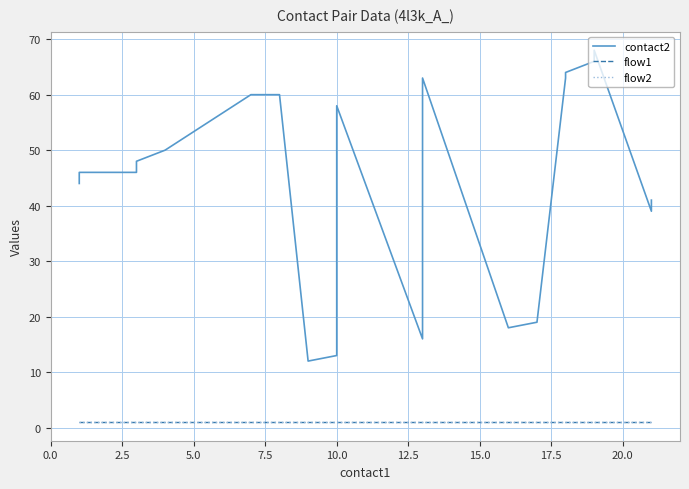

Reading left to right, extract all data points from this chart.

contact2: 44	46	46	48	50	60	60	12	13	58	16	63	18	19	63	64	66	68	39	41
flow1: 1	1	1	1	1	1	1	1	1	1	1	1	1	1	1	1	1	1	1	1
flow2: 1	1	1	1	1	1	1	1	1	1	1	1	1	1	1	1	1	1	1	1